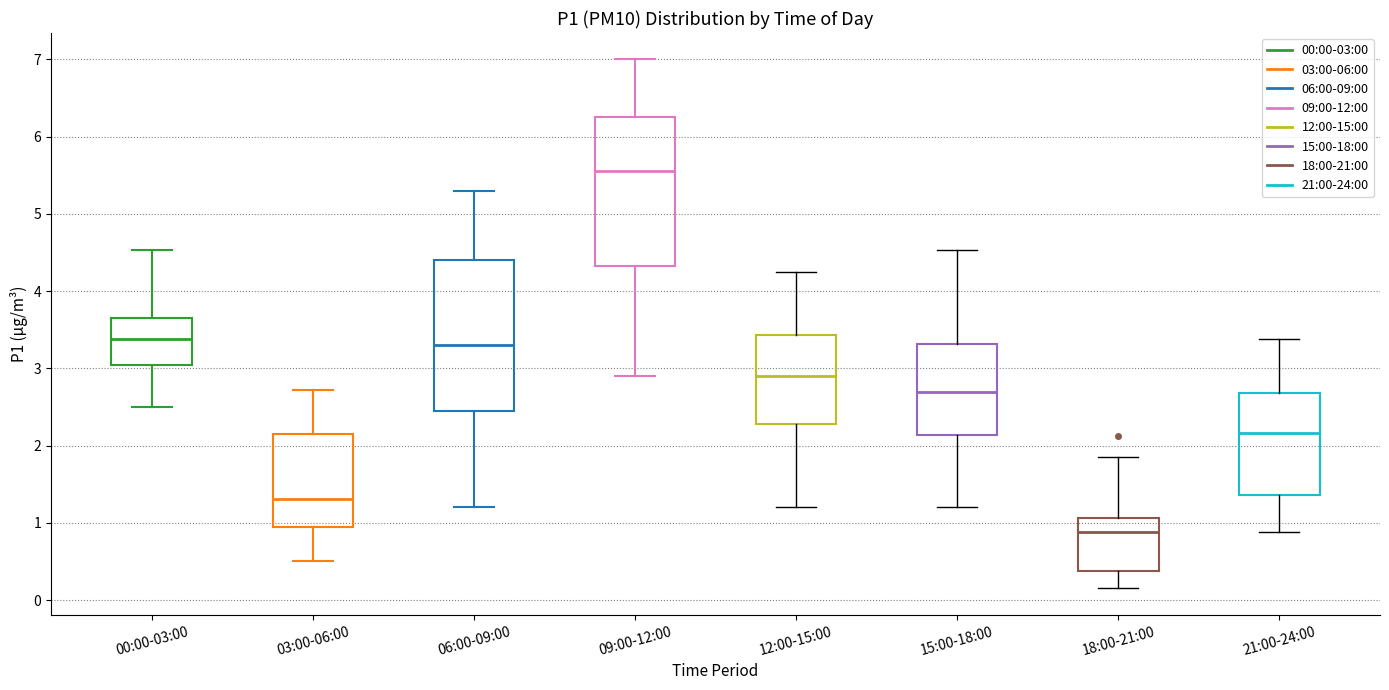

Reading left to right, read every box against the y-axis: the position of its median line, the range the box covers, and the ends of its whiskers. The values are not printed on the chart, so give them approximately, as read against the axis.

00:00-03:00: median 3.4, box 3.0 to 3.7, whiskers 2.5 to 4.5
03:00-06:00: median 1.3, box 0.9 to 2.1, whiskers 0.5 to 2.7
06:00-09:00: median 3.3, box 2.5 to 4.4, whiskers 1.2 to 5.3
09:00-12:00: median 5.6, box 4.3 to 6.3, whiskers 2.9 to 7.0
12:00-15:00: median 2.9, box 2.3 to 3.4, whiskers 1.2 to 4.3
15:00-18:00: median 2.7, box 2.1 to 3.3, whiskers 1.2 to 4.5
18:00-21:00: median 0.9, box 0.4 to 1.1, whiskers 0.2 to 1.9
21:00-24:00: median 2.2, box 1.4 to 2.7, whiskers 0.9 to 3.4